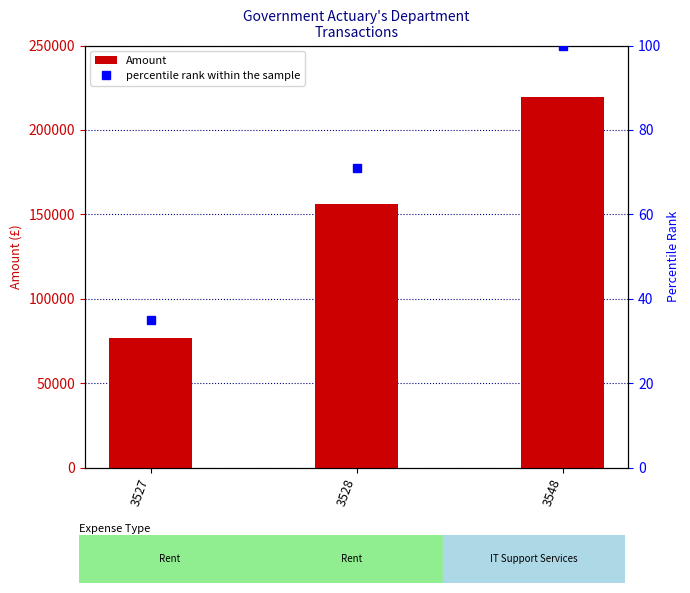

What is the maximum value shown in the chart?

219495.0